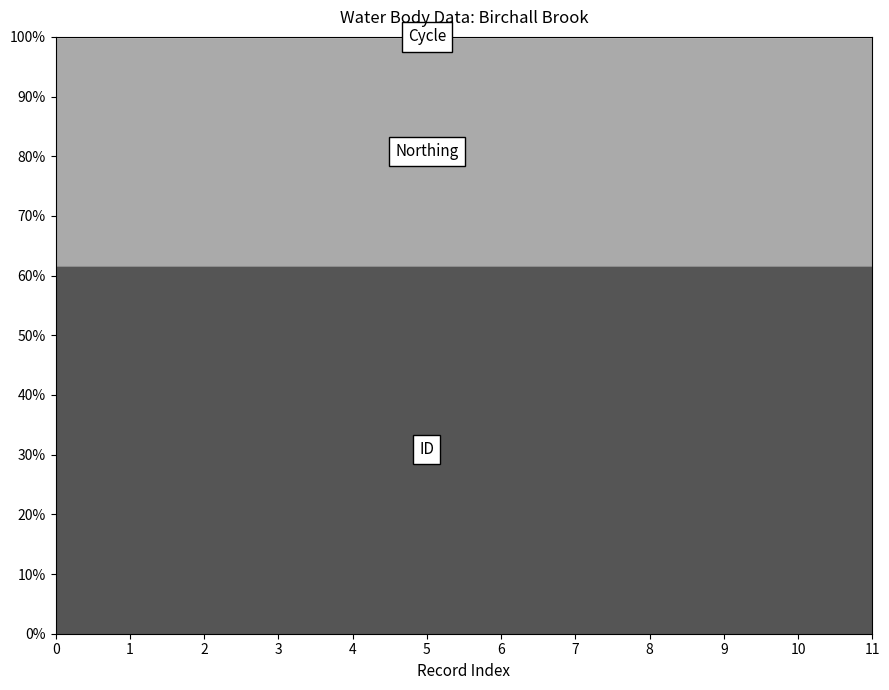

What position from the left is 557032?

8